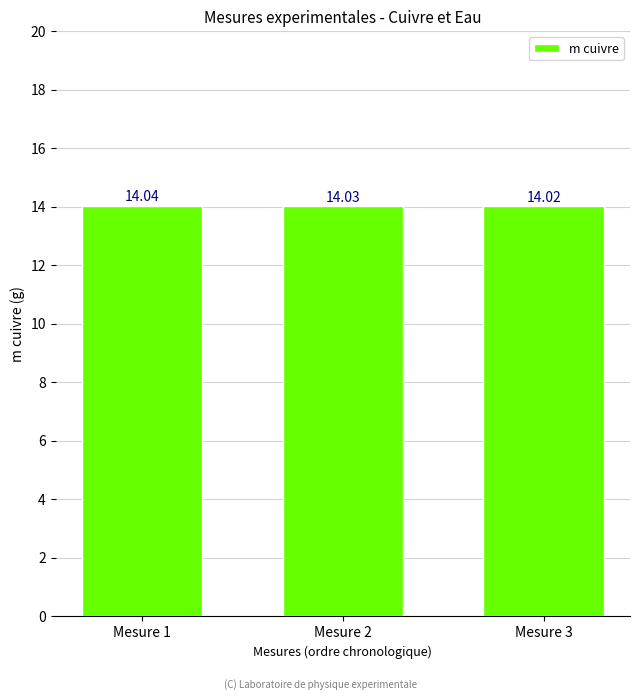

Which category has the highest value across all series?

Mesure 1